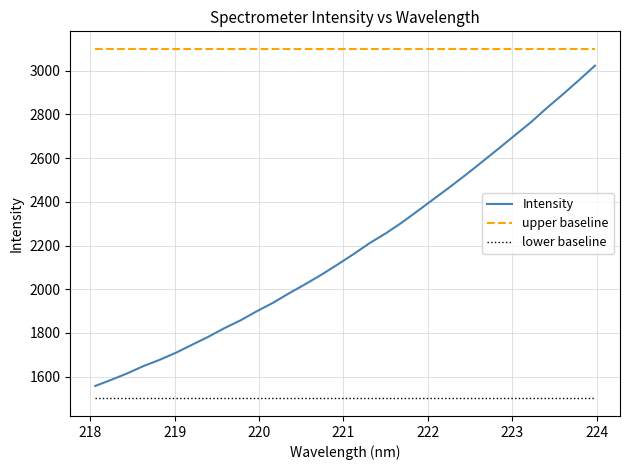

Rank the series by their maximum value, from highest to lowest.

upper baseline, Intensity, lower baseline